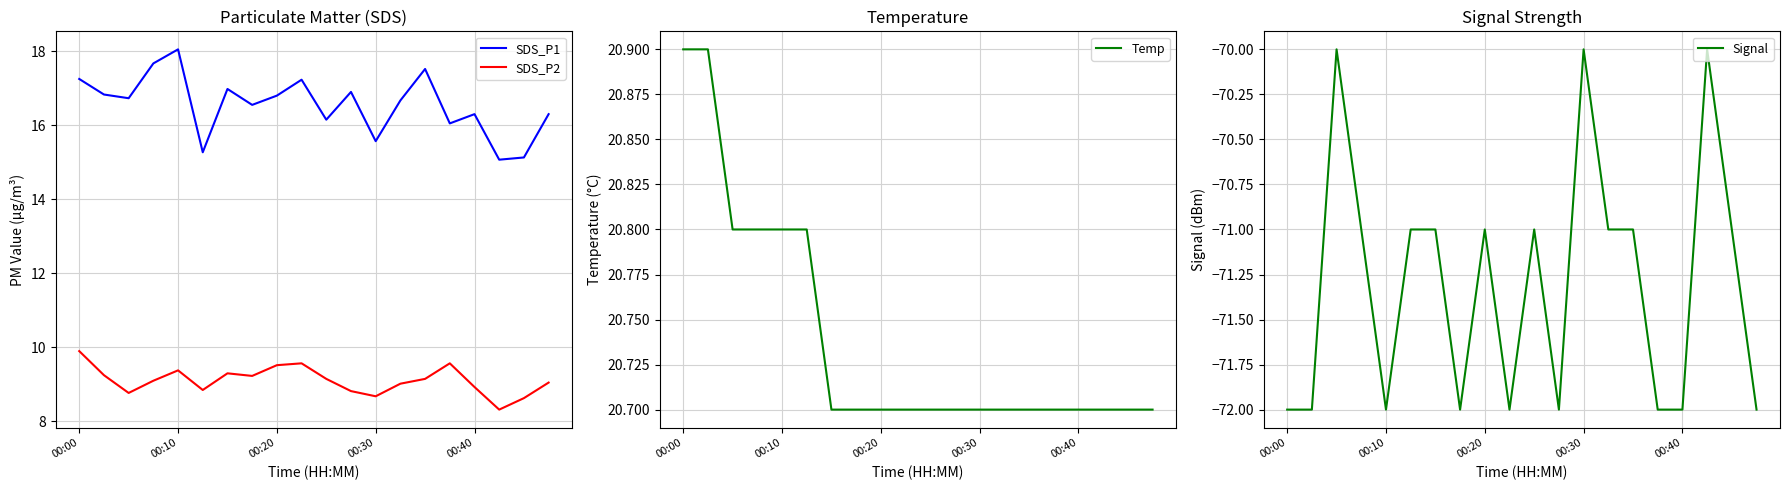

Which series changed the most between 6 and 19?

Signal